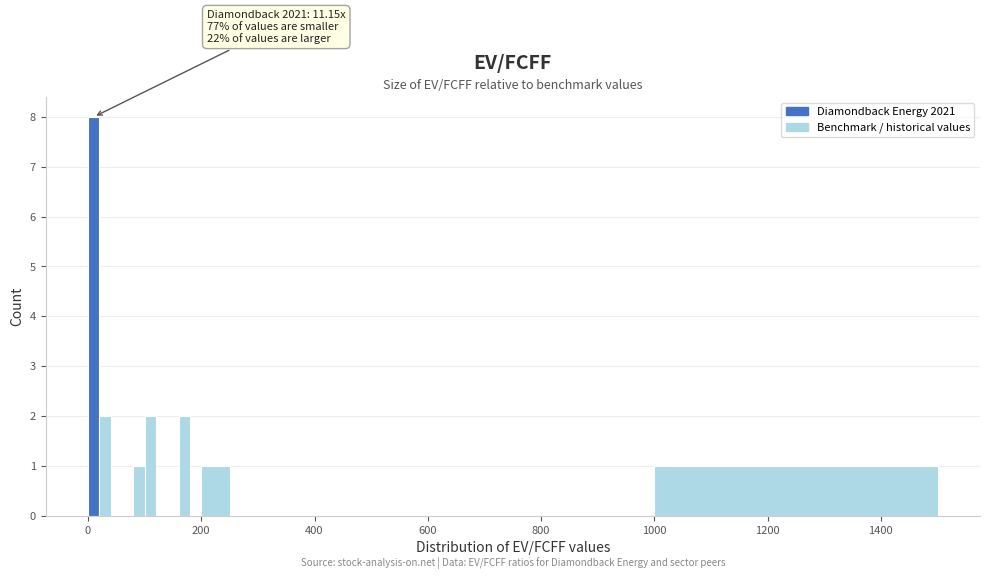

Around what value on the x-axis is the tallest bar? Give the approximate position of its centre, as read against the axis.

20